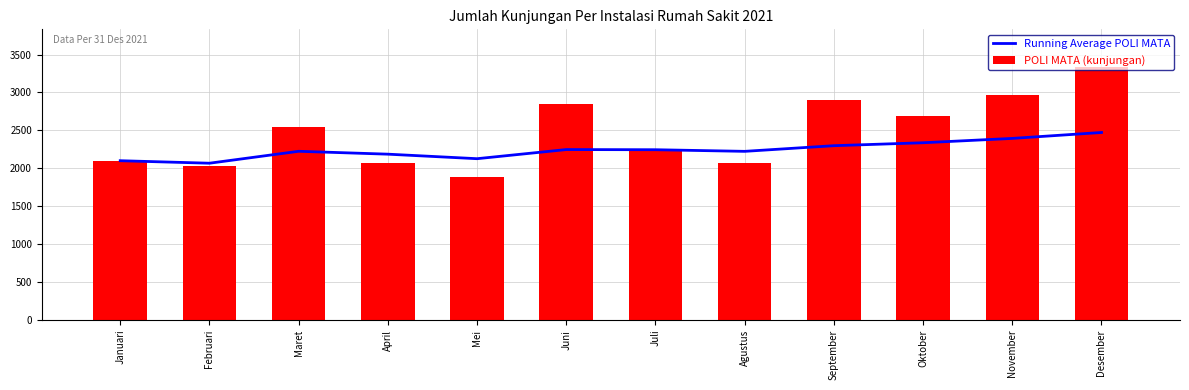

Reading right to left, list all the values displayed in this chart.

Running Average POLI MATA: 2472.2	2394.0	2336.9	2298.0	2223.5	2244.9	2247.0	2126.6	2186.2	2224.3	2067.0	2100.0
POLI MATA (kunjungan): 3332.0	2965.0	2687.0	2894.0	2074.0	2232.0	2849.0	1888.0	2072.0	2539.0	2034.0	2100.0